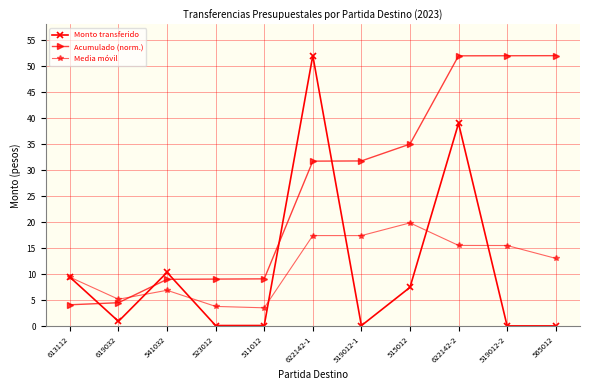

At which category is the sum across all series the highest?

622142-2